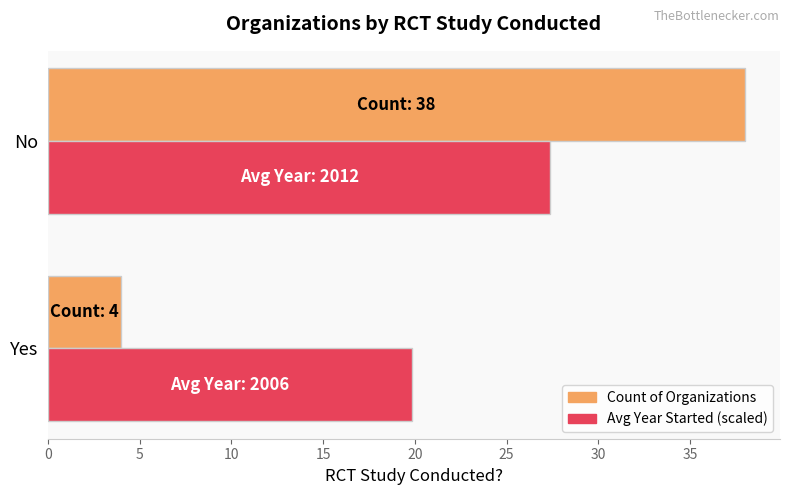

The value of Avg Year Started (scaled) at Yes is 12.8. True or false?

False